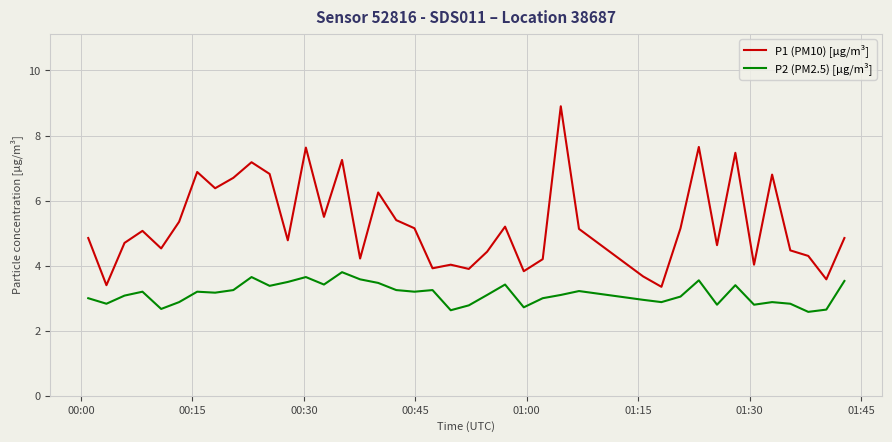

Which series has the widest spread of values?

P1 (PM10) [µg/m³]